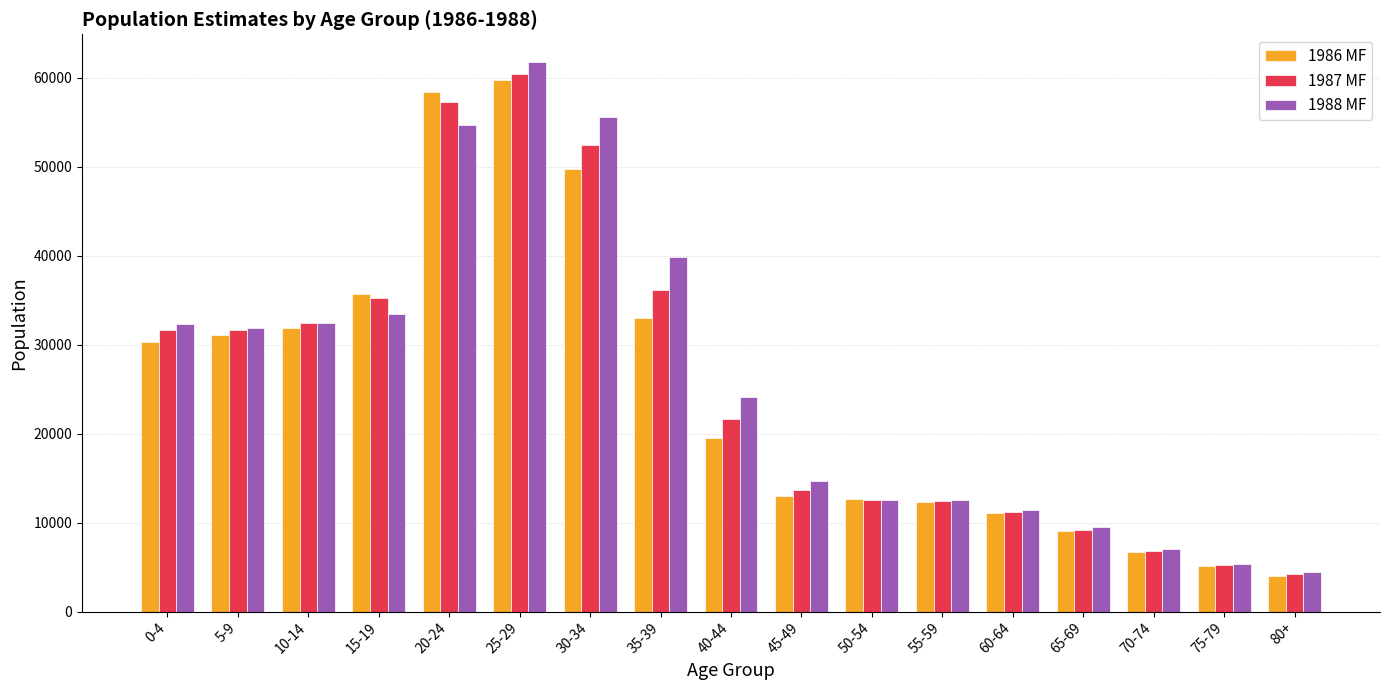

Which label corresponds to the smallest value in the chart?

80+